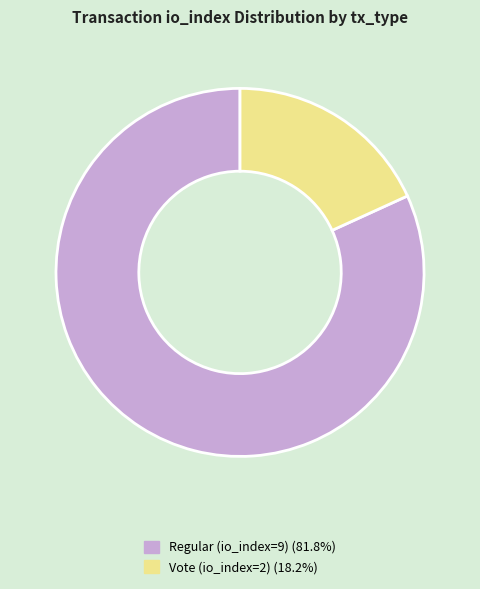

Which slice represents more than half of the pie?

Regular (io_index=9)